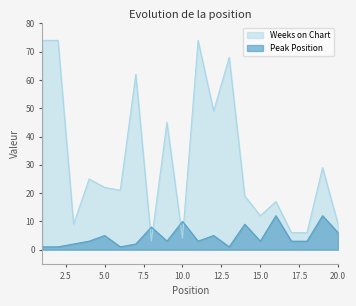

Reading right to left, what are all the values shown in this chart?

Weeks on Chart: 20=9	19=29	18=6	17=6	16=17	15=12	14=19	13=68	12=49	11=74	10=4	9=45	8=3	7=62	6=21	5=22	4=25	3=9	2=74	1=74
Peak Position: 20=6	19=12	18=3	17=3	16=12	15=3	14=9	13=1	12=5	11=3	10=10	9=3	8=8	7=2	6=1	5=5	4=3	3=2	2=1	1=1